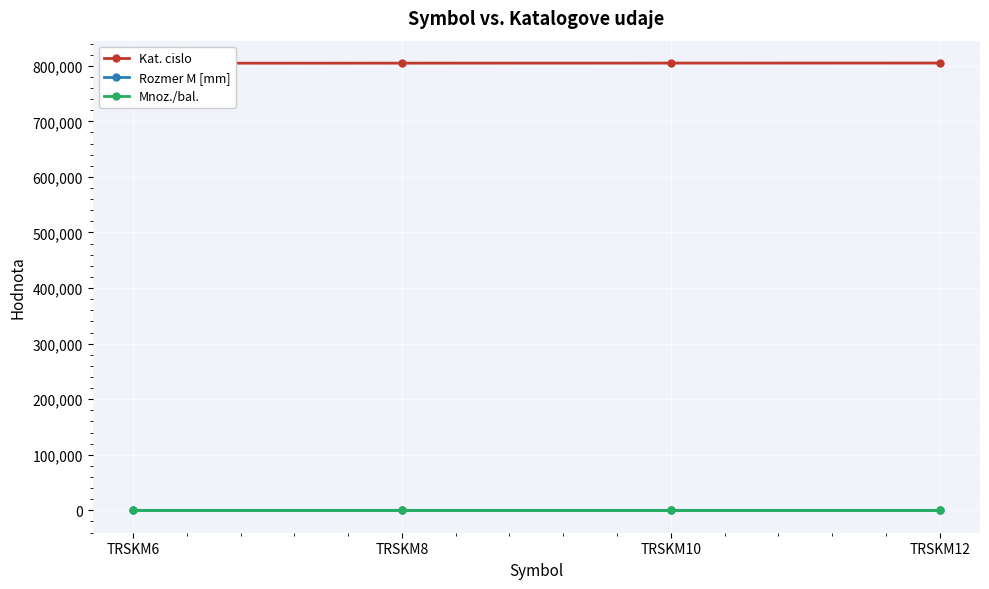

Count the number of categories in the chart.

4